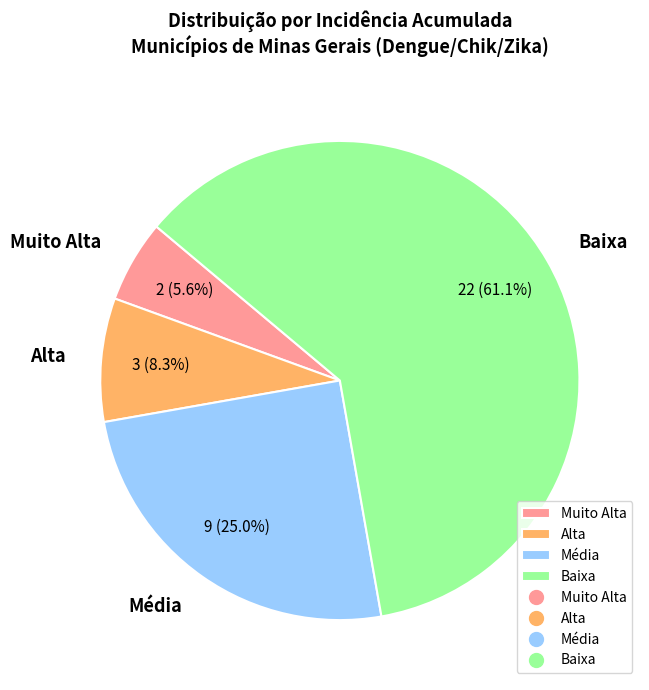

How many slices are in this pie chart?

4